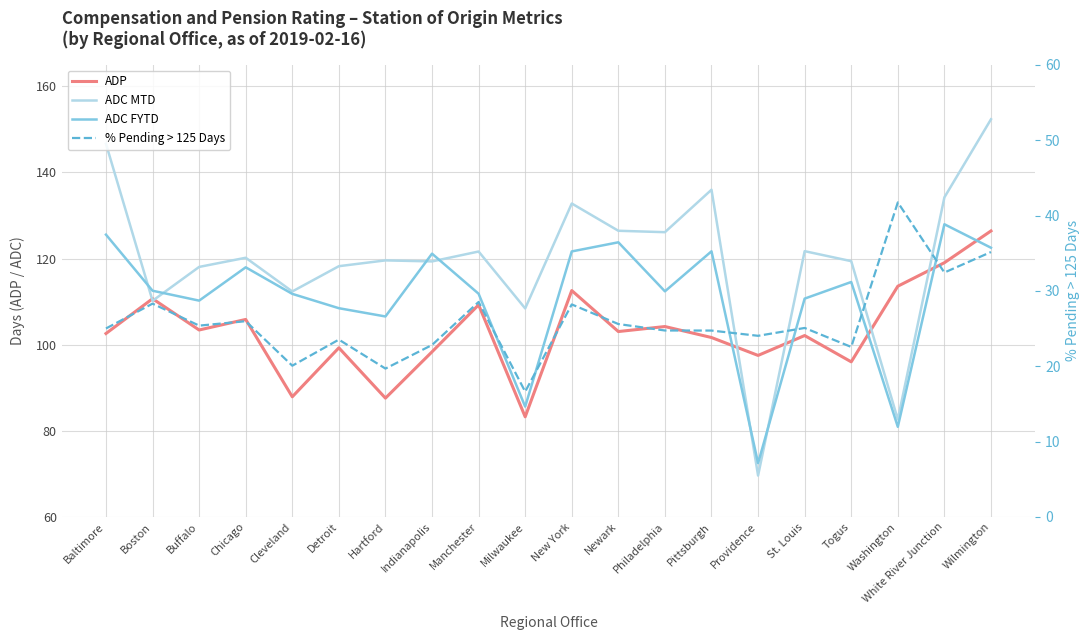

At which category is the sum across all series the highest?

Wilmington